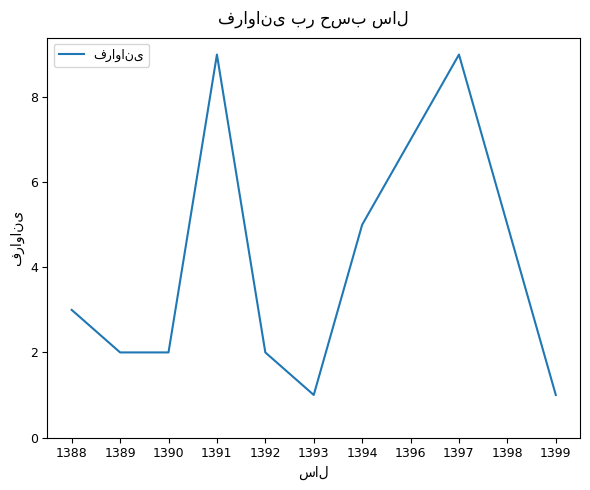

What is the change in value from 1388 to 1396?

+4